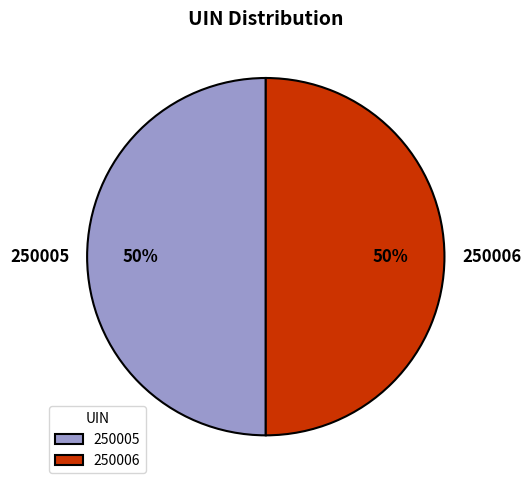

How many segments does this pie chart have?

2